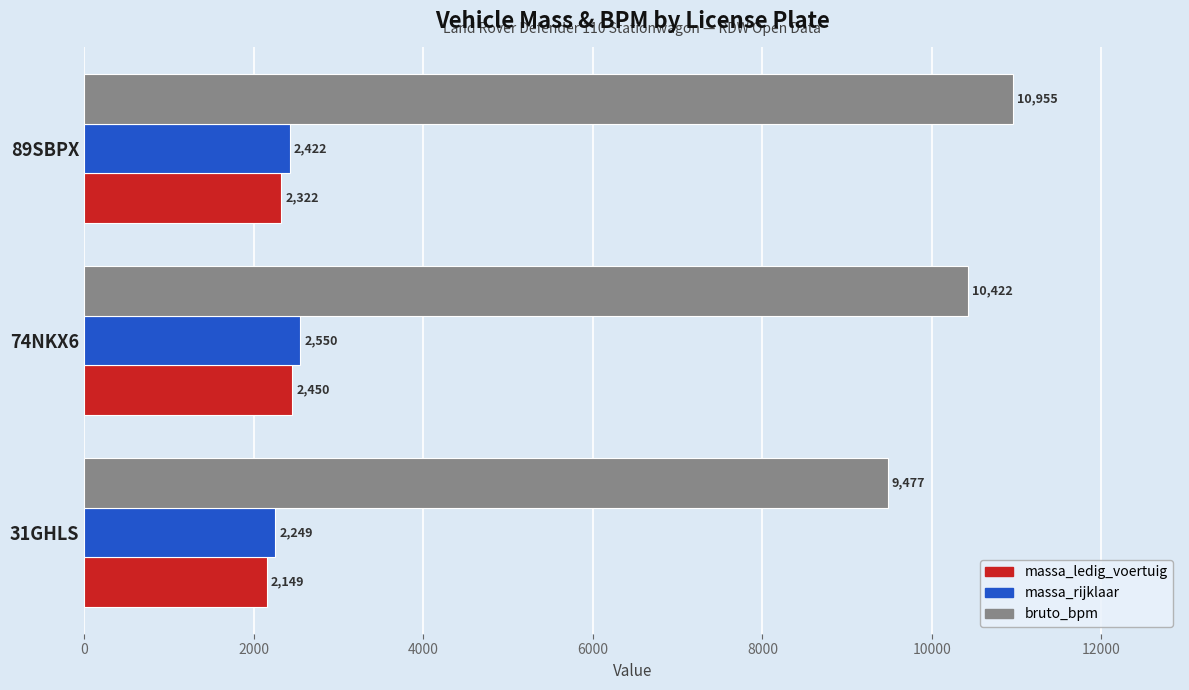

List the labels in order of massa_rijklaar value, largest first.

74NKX6, 89SBPX, 31GHLS